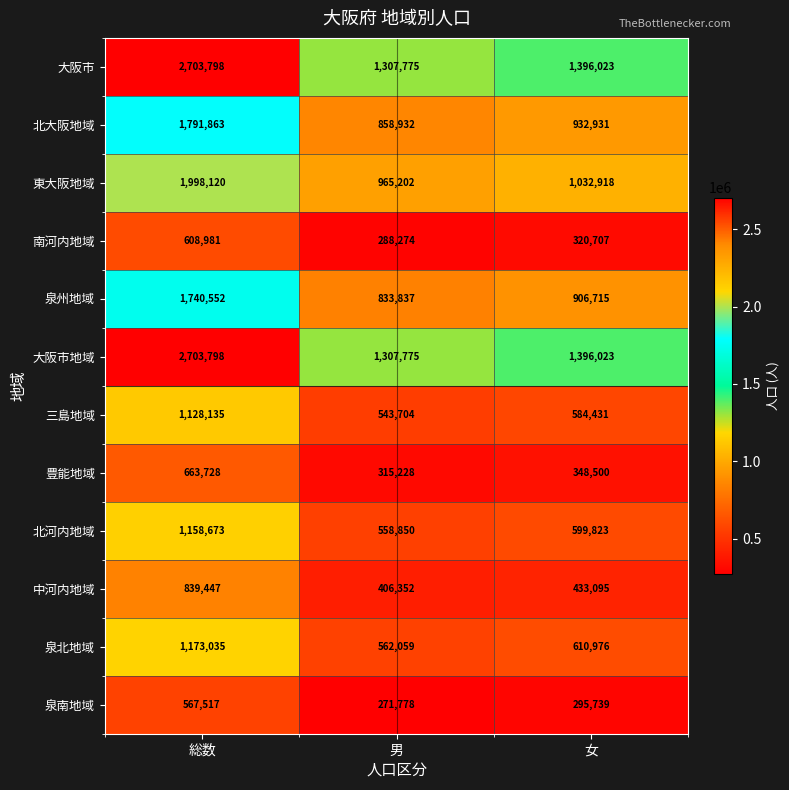

What is the difference between the highest and lowest values at 男?

1035997